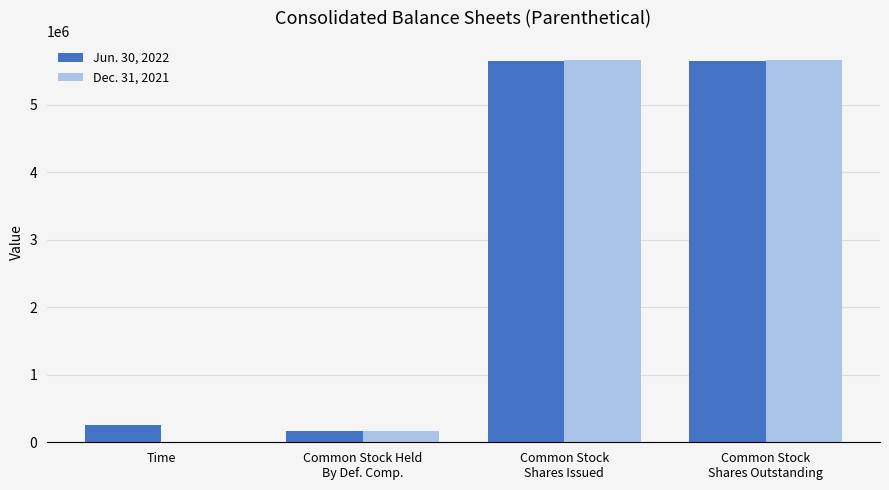

The Dec. 31, 2021 series shows -3485548 at Time. True or false?

False